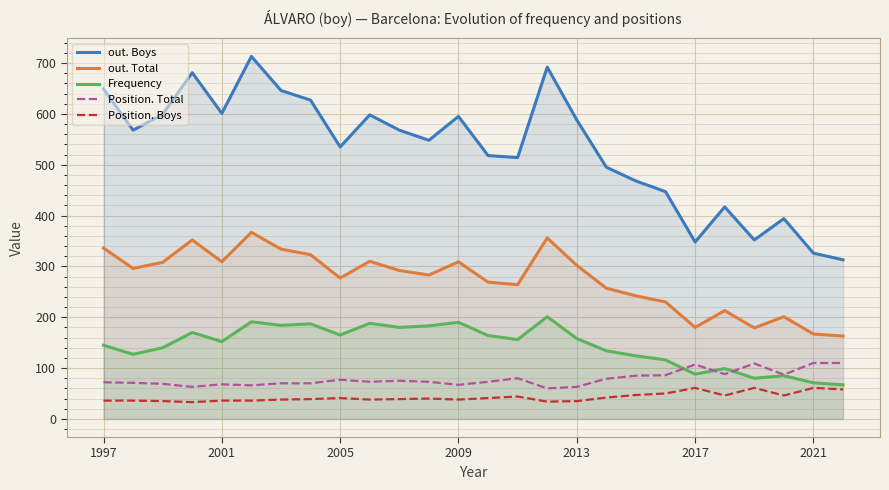

Which series has the largest total across all categories?

out. Boys